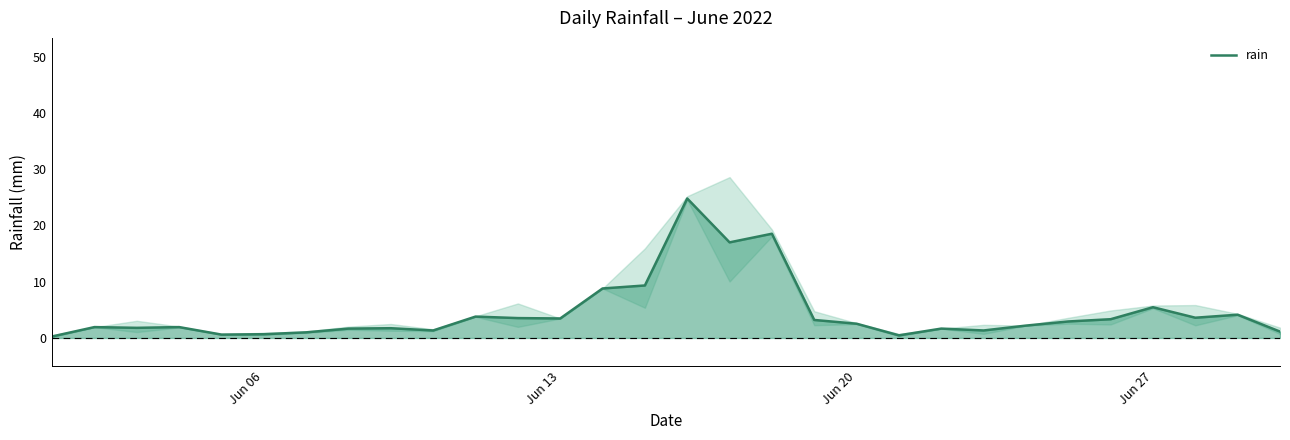

What is the highest value of the rain series?

24.8